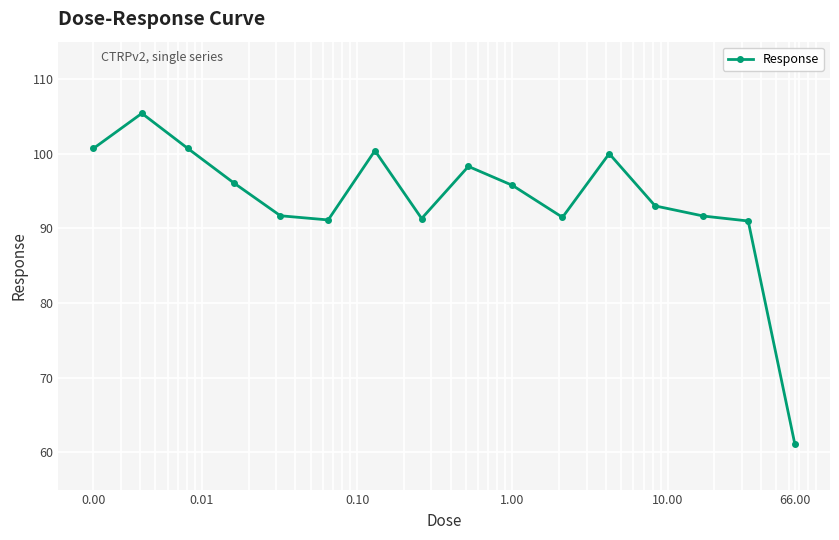

Is this an area chart (filled region under the line)?

No